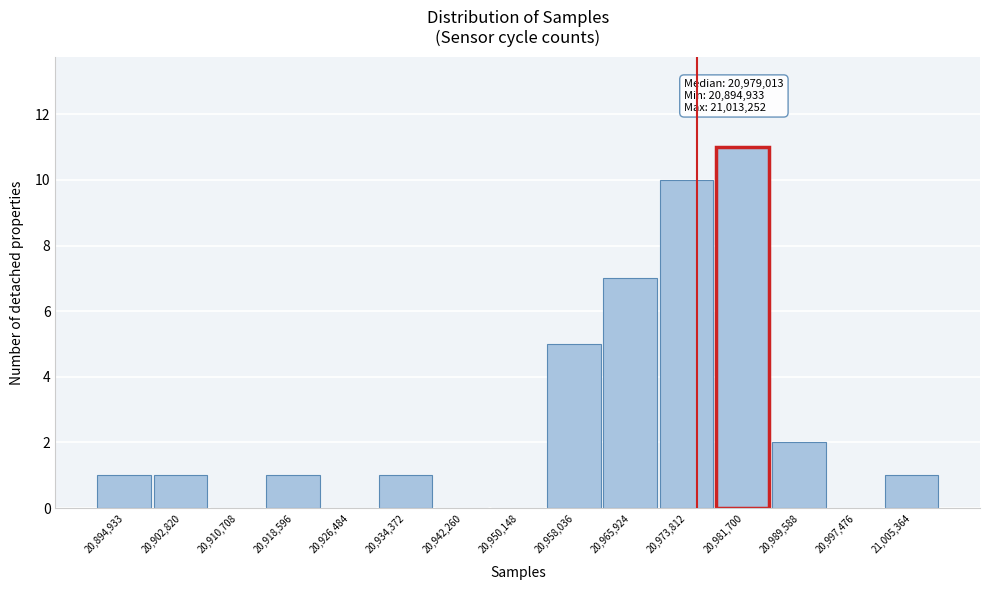

Reading right to left, list all the values displayed in this chart.

21,005,364=1	20,997,476=0	20,989,588=2	20,981,700=11	20,973,812=10	20,965,924=7	20,958,036=5	20,950,148=0	20,942,260=0	20,934,372=1	20,926,484=0	20,918,596=1	20,910,708=0	20,902,820=1	20,894,933=1